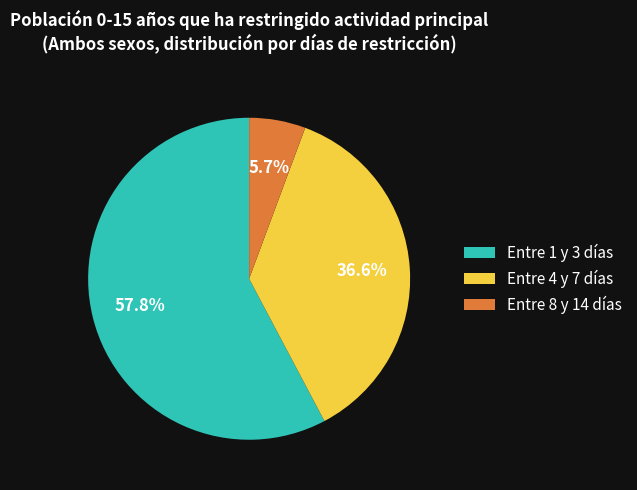

Between Entre 8 y 14 días and Entre 4 y 7 días, which is larger?

Entre 4 y 7 días